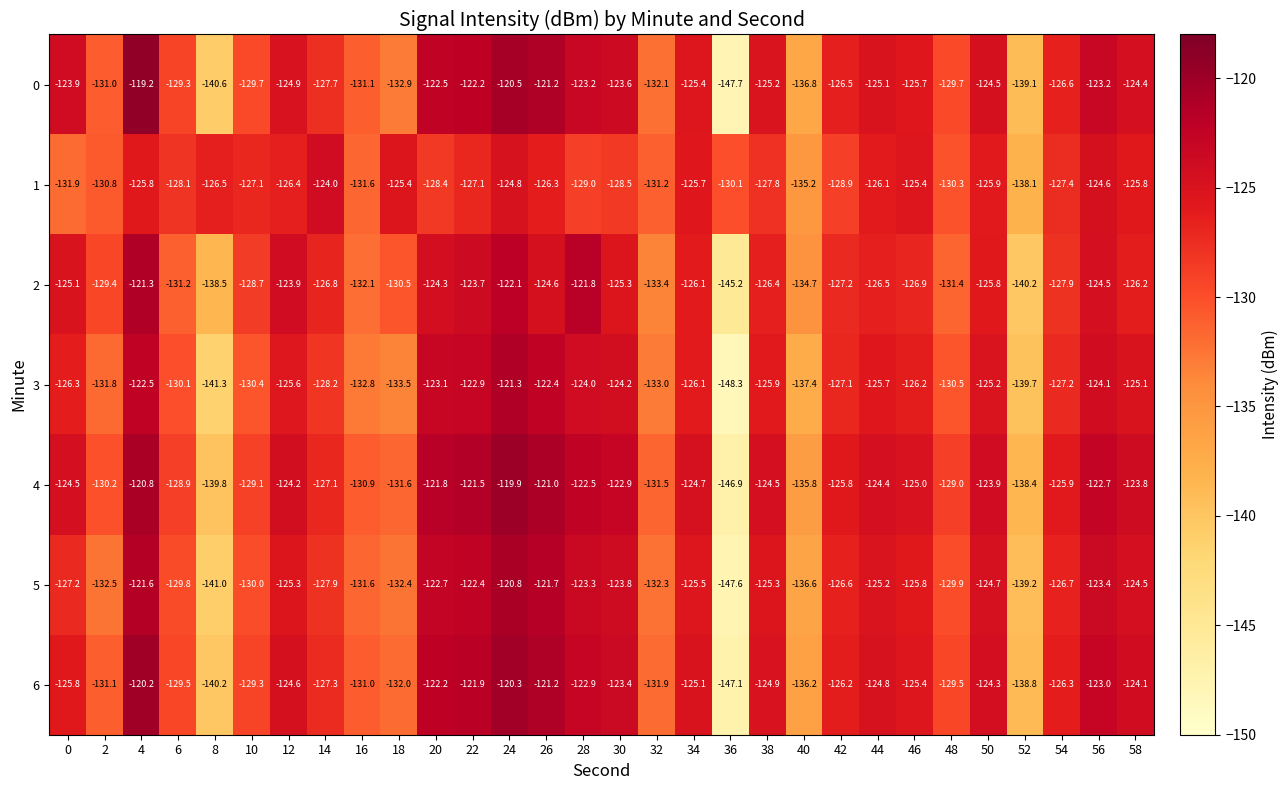

Is the value of 5 at 10 greater than the value of 1 at 18?

No